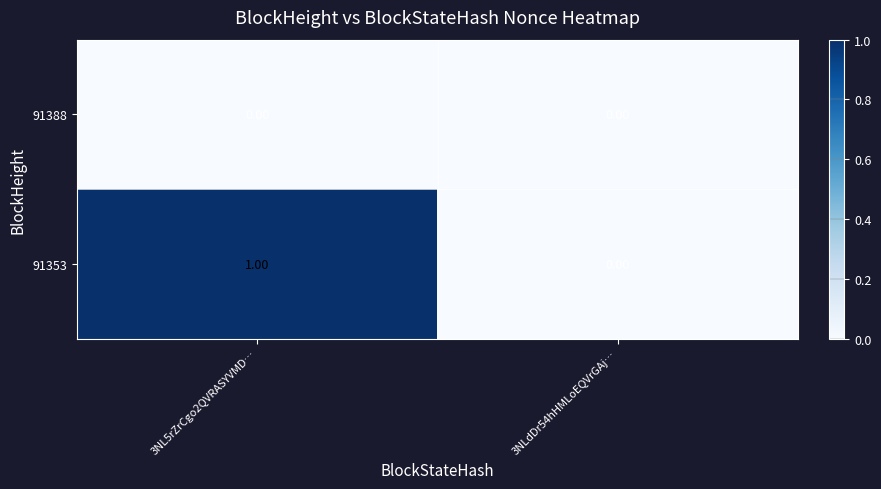

At which category is the sum across all series the highest?

3NL5rZrCgo2QVRASYVMD…